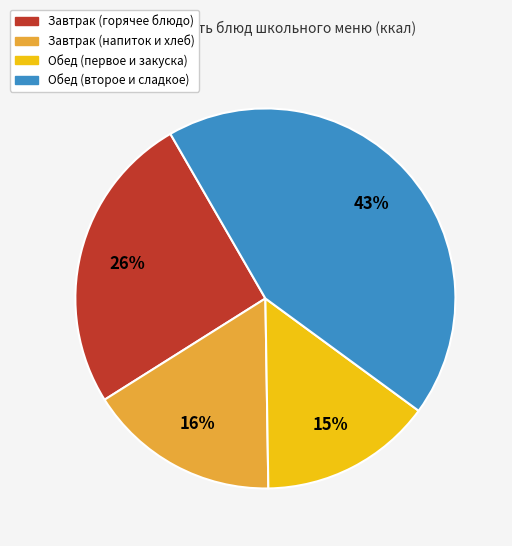

What is the ratio of the value at Завтрак (напиток и хлеб) to the value at Обед (второе и сладкое)?

0.4